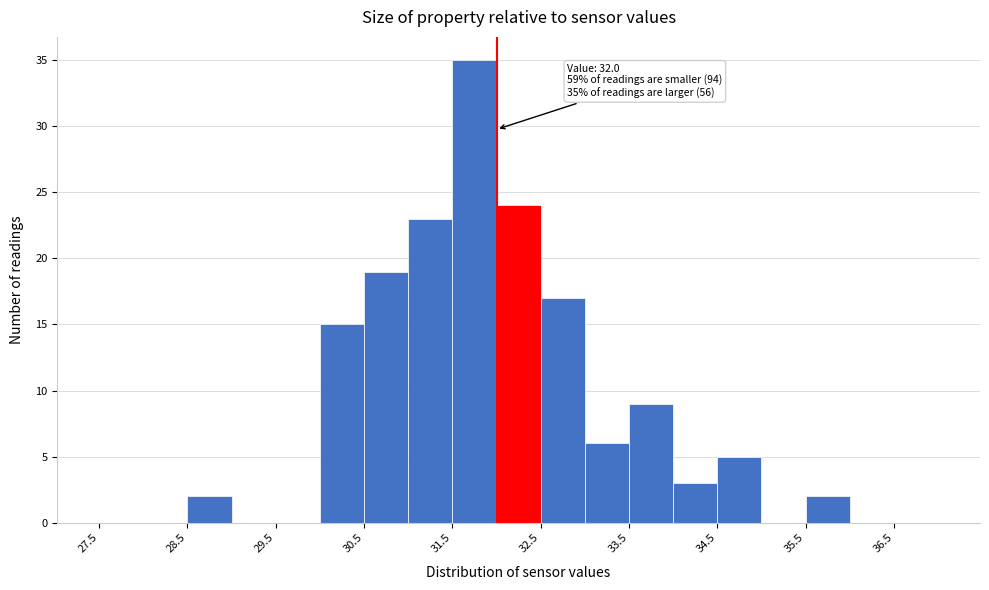

Over which range of the x-axis is the bar tallest?

31.5 to 32.0